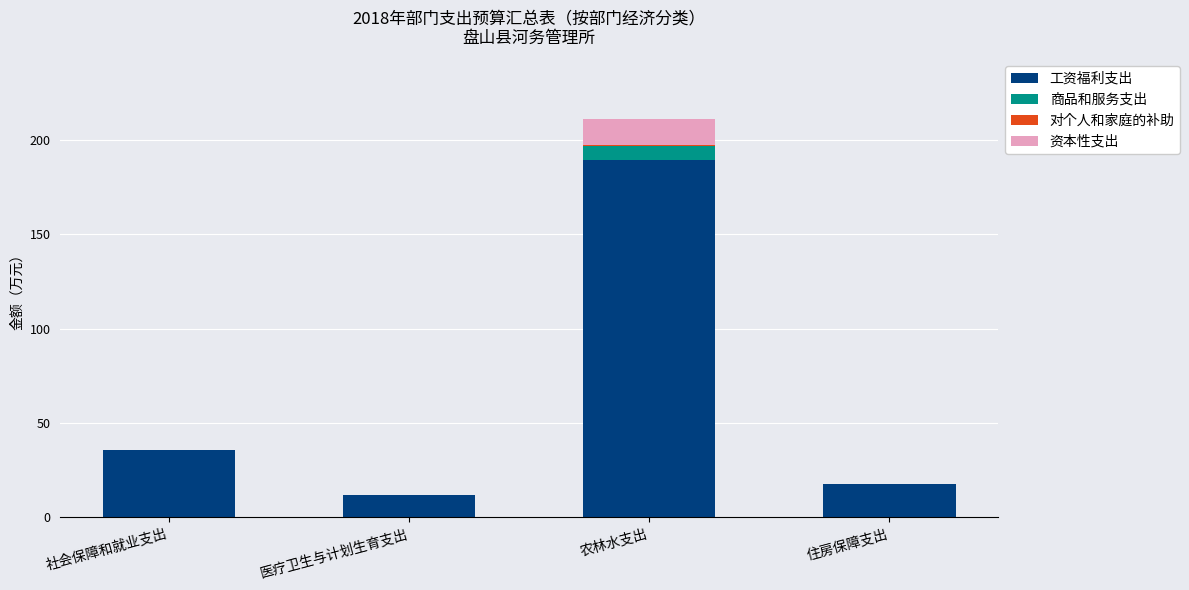

What is the difference between the 工资福利支出 values at 住房保障支出 and 农林水支出?

171.5